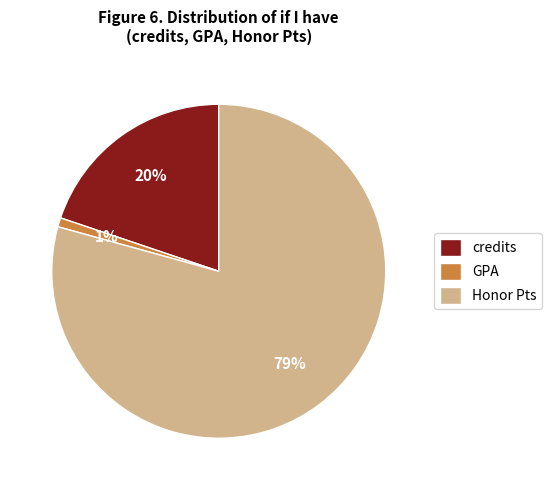

Rank the categories by value from lowest to highest.

GPA, credits, Honor Pts